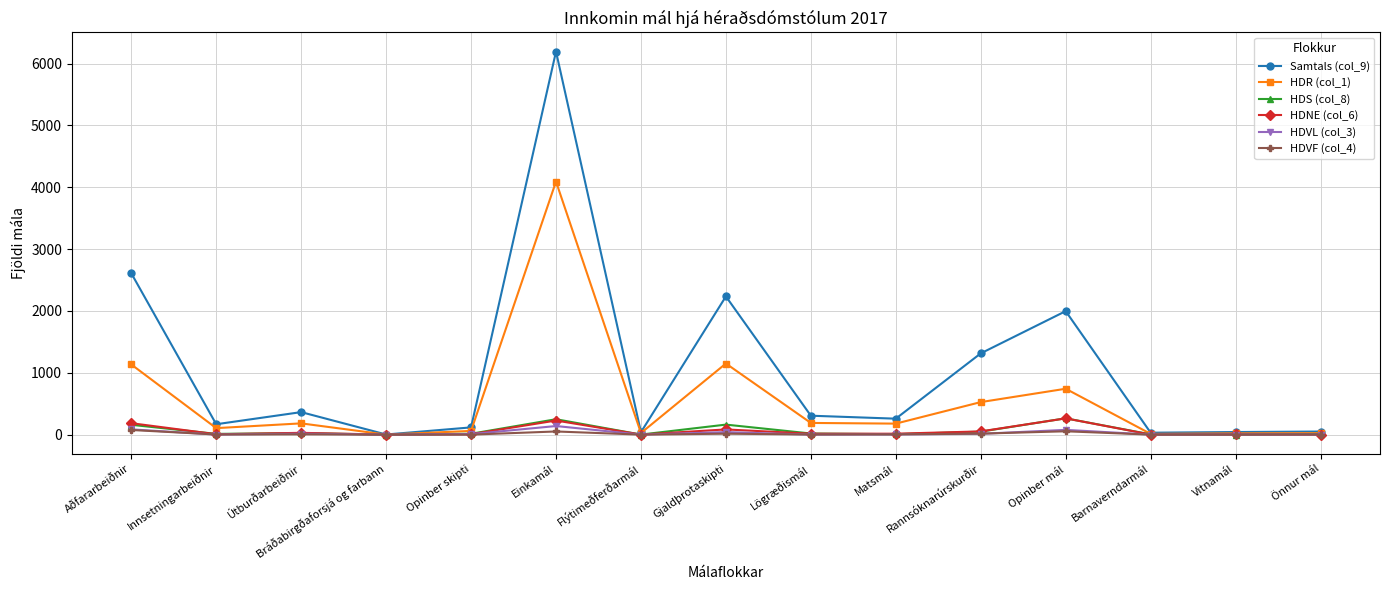

True or false: HDR (col_1) has more than 1 interior local peaks.

True